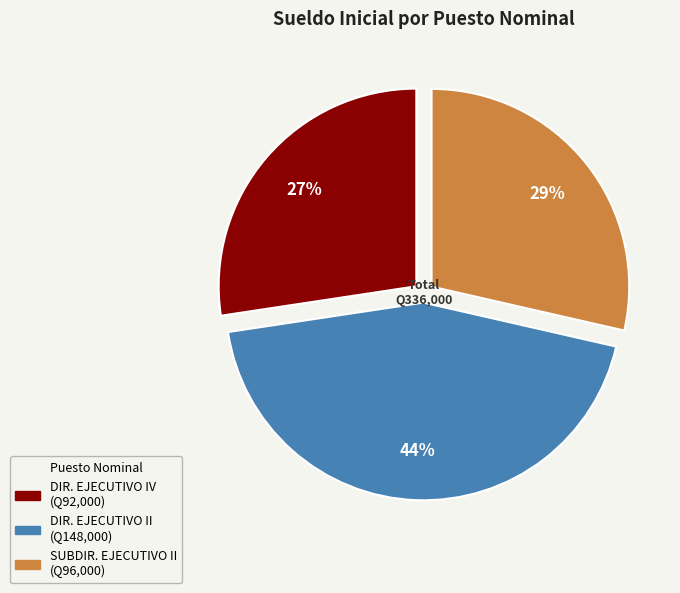

To the nearest percent, what is the difference between the largest and smallest slice percentages?

17%